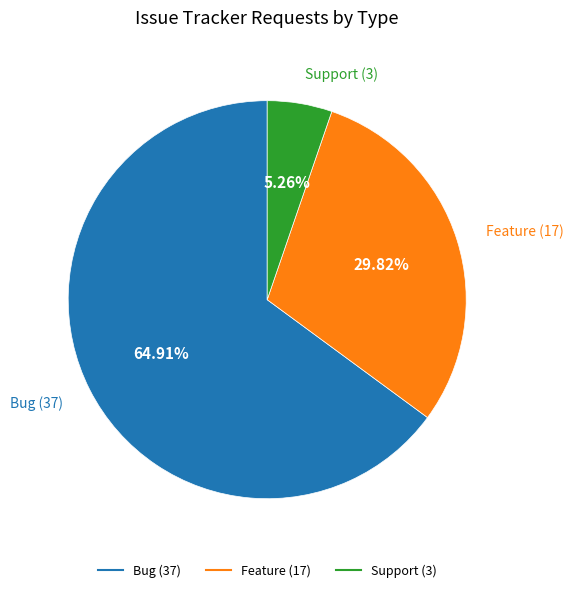

Does Feature account for over 50% of the chart?

No